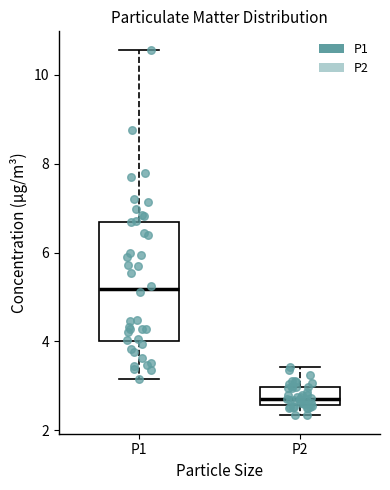

Where is the upper edge of the box for P2 on the y-axis? The values are not printed on the chart, so give them approximately, as read against the axis.

3.0